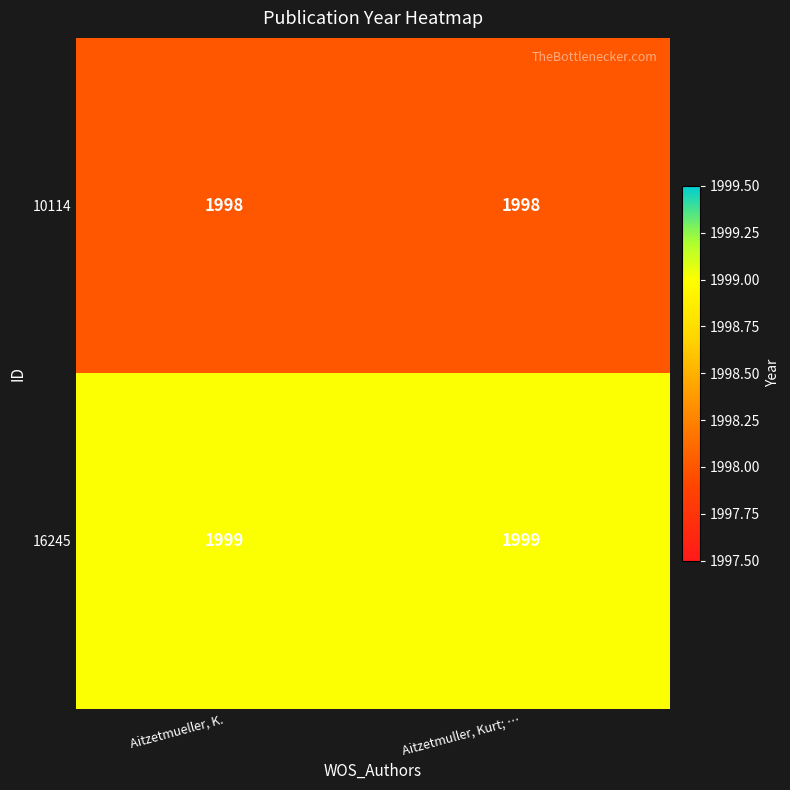

What is the maximum value shown in the chart?

1999